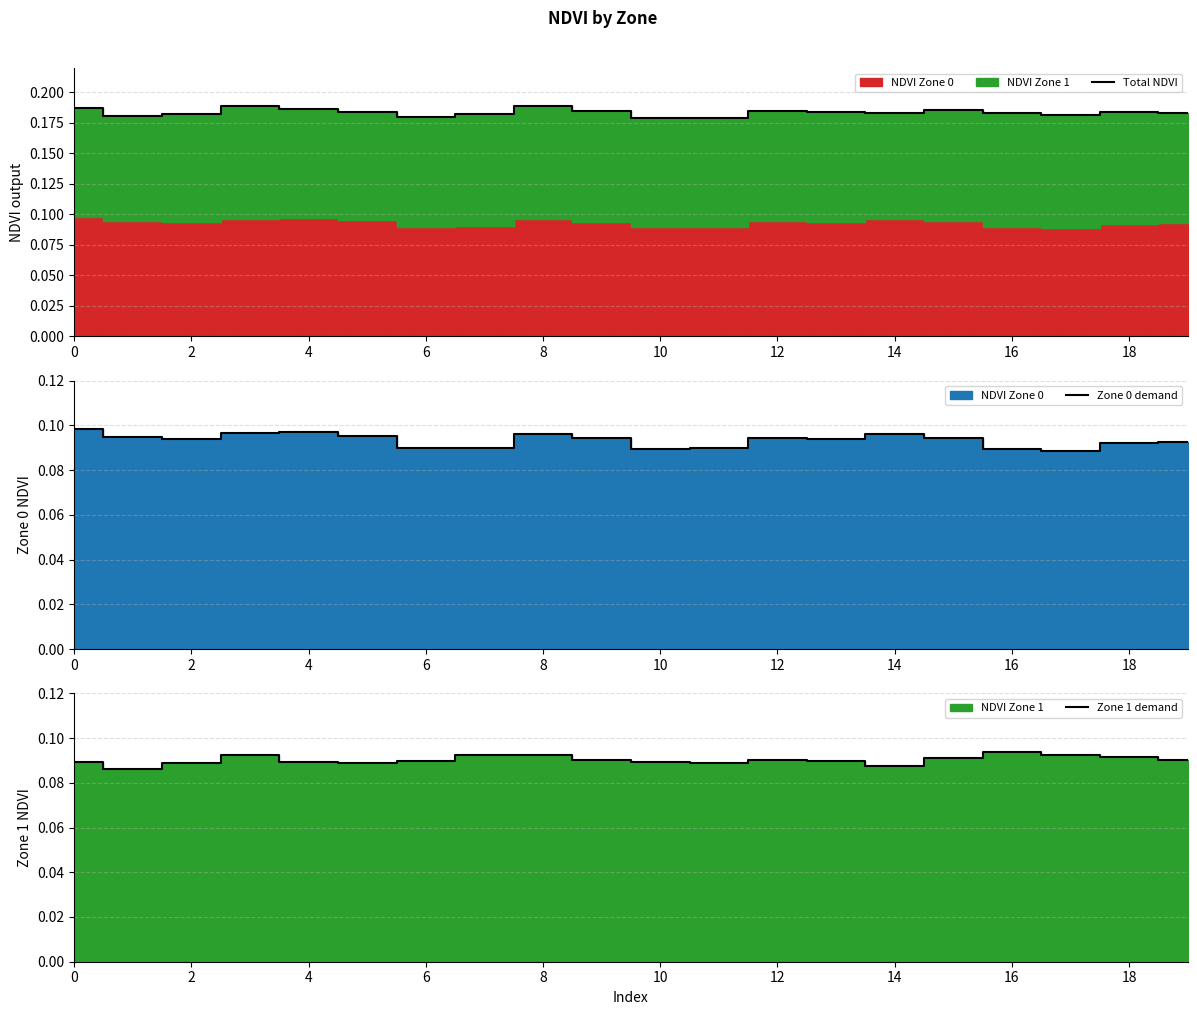

What is the sum of the Total NDVI values at 2 and 15?

0.4